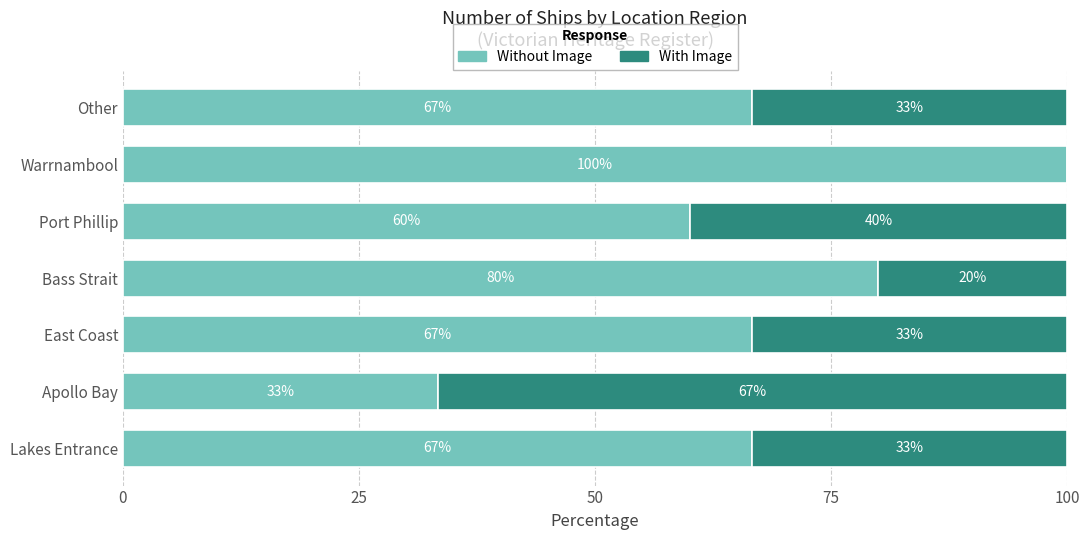

True or false: Without Image has a value of 101.9 at Other.

False